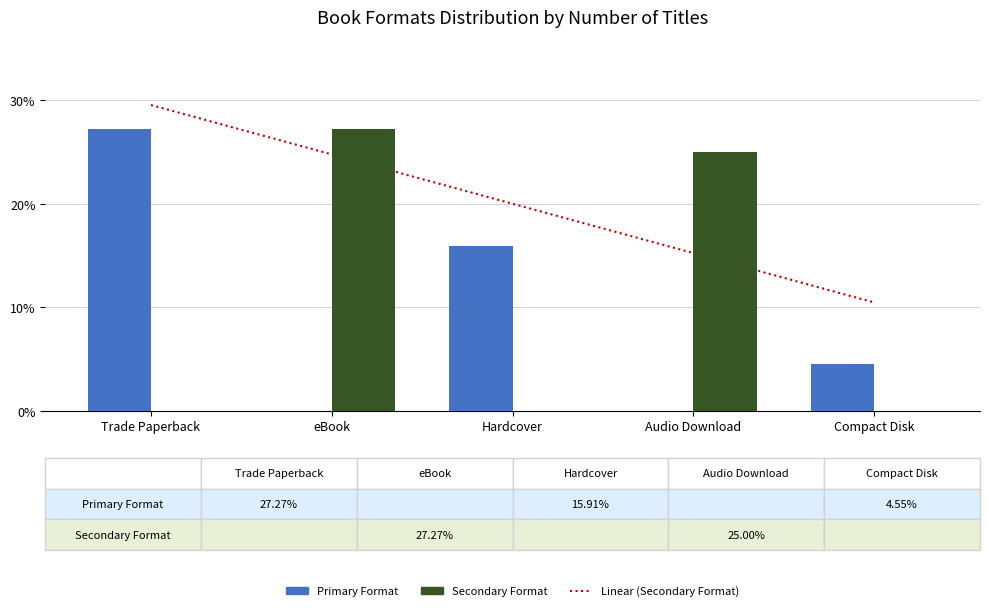

Rank the series at Hardcover from highest to lowest value.

Linear (Secondary Format), Primary Format, Secondary Format